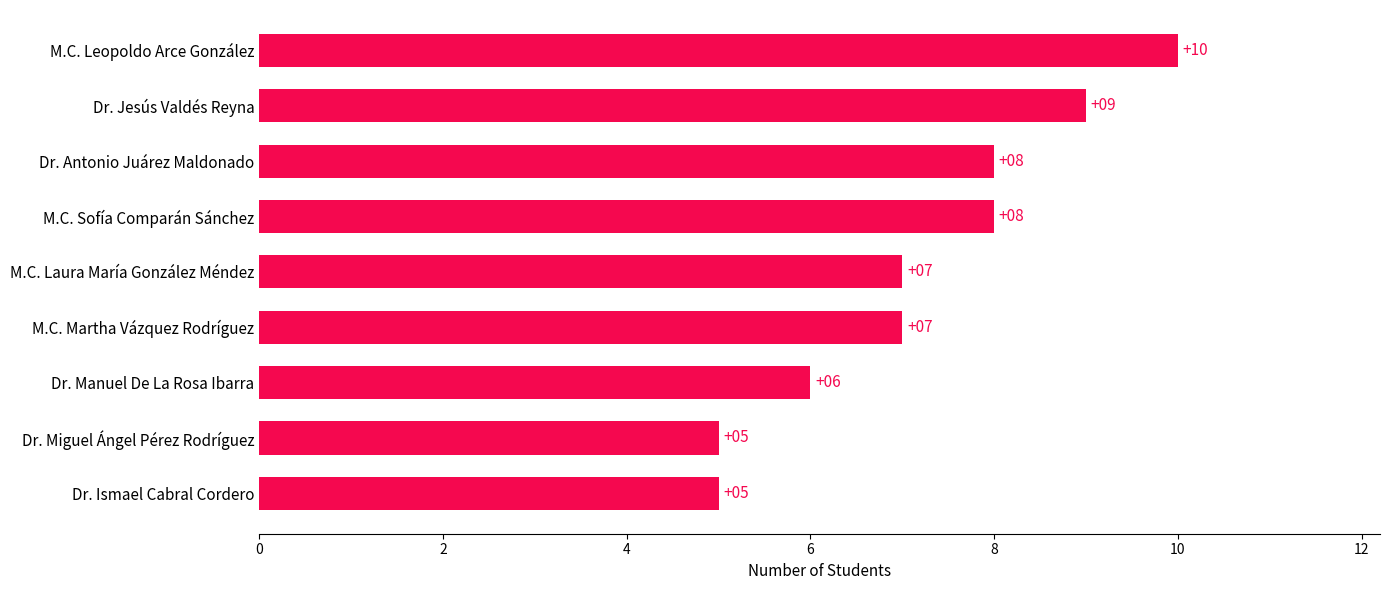

Count the number of categories in the chart.

9